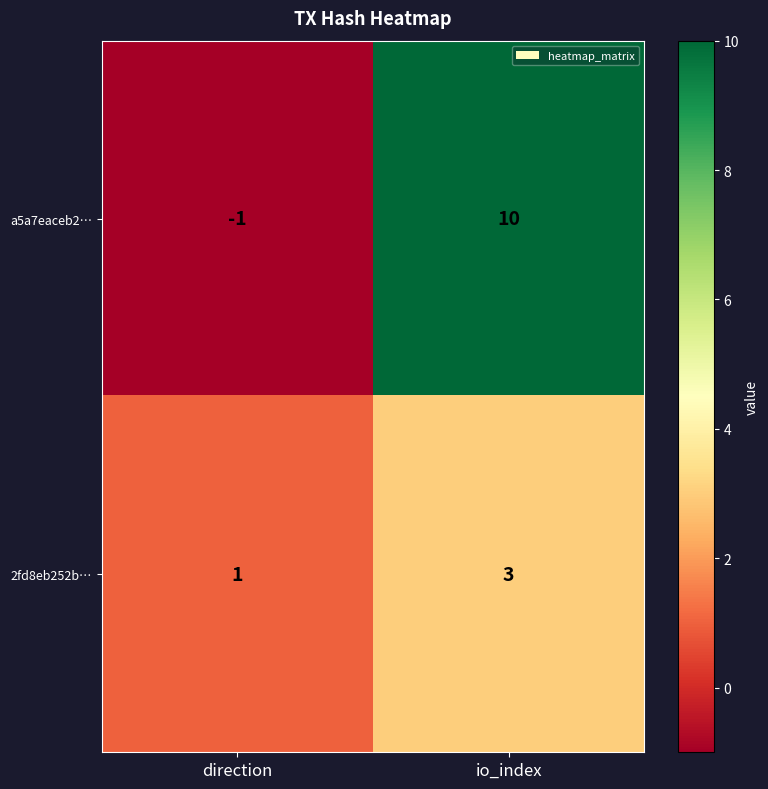

True or false: 2fd8eb252b… has a value of 5 at io_index.

False